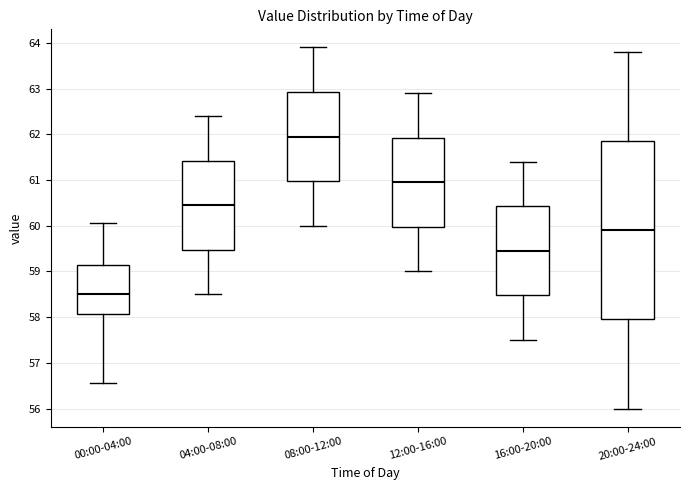

Where is the upper edge of the box for 04:00-08:00 on the y-axis? The values are not printed on the chart, so give them approximately, as read against the axis.

61.4